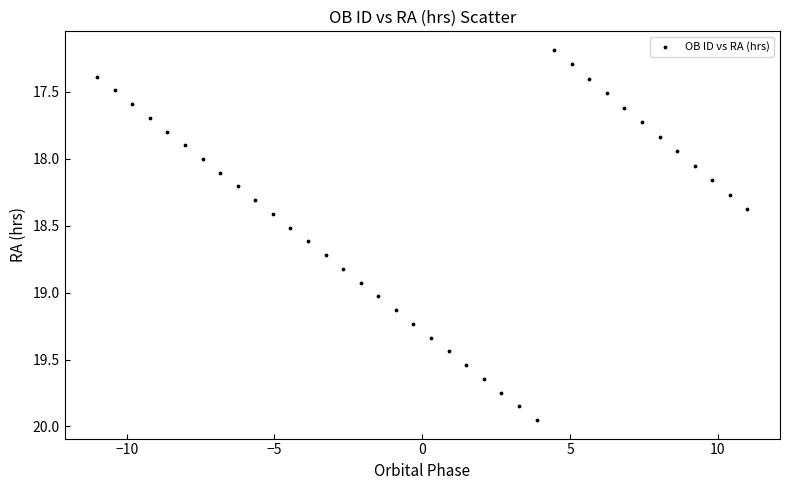

What is the range of Y values (max minus min)?

2.8